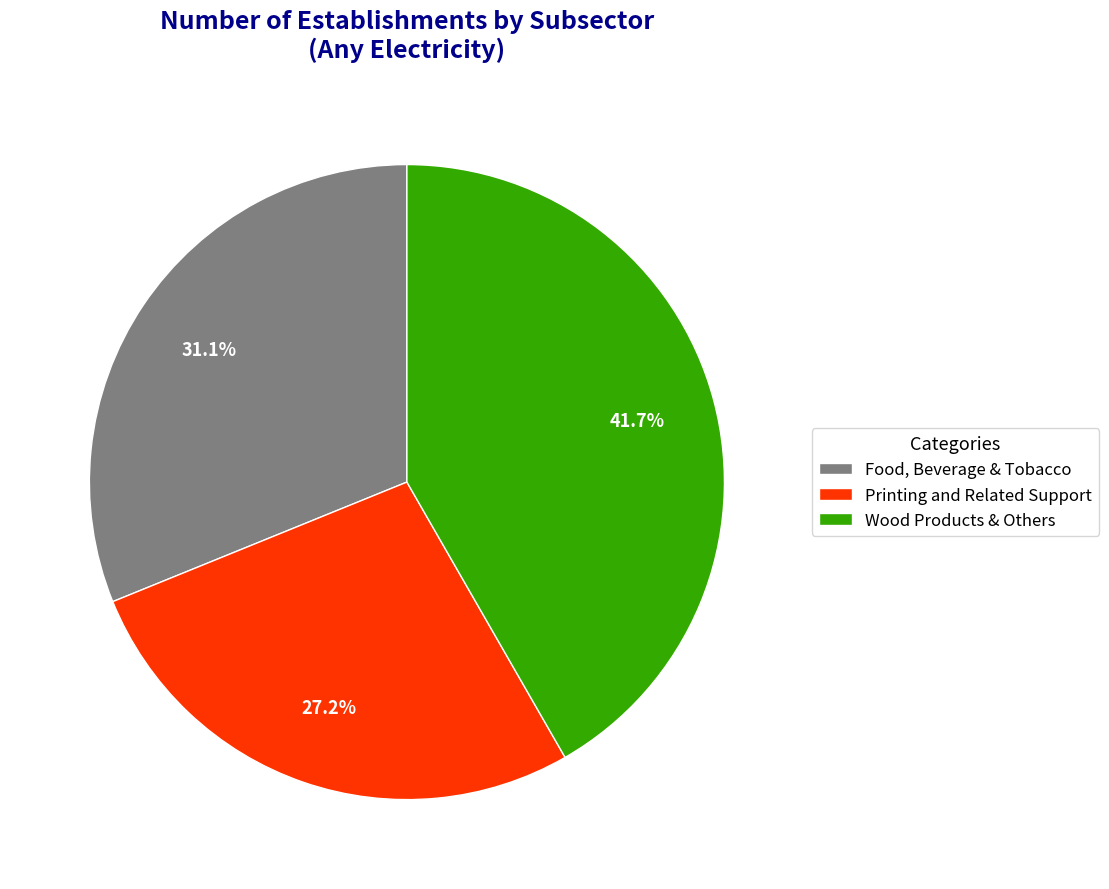

Rank the categories by value from lowest to highest.

Printing and Related Support, Food, Beverage & Tobacco, Wood Products & Others